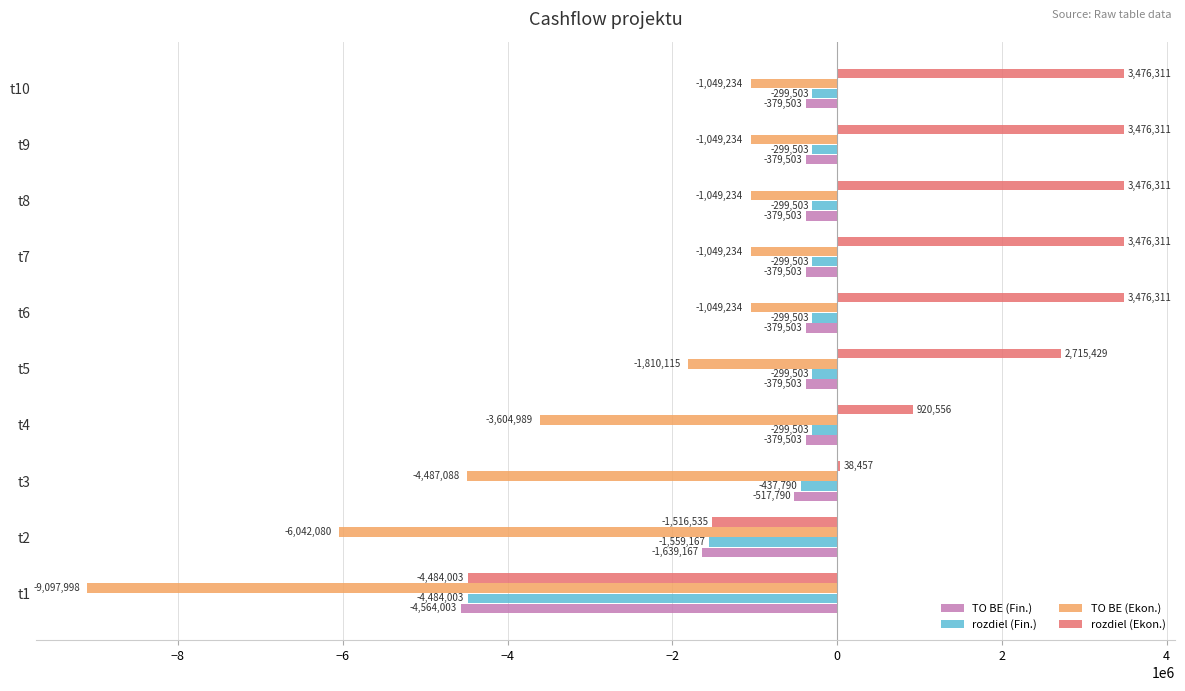

Where is rozdiel (Fin.) nearest to the value -2391752?

t2